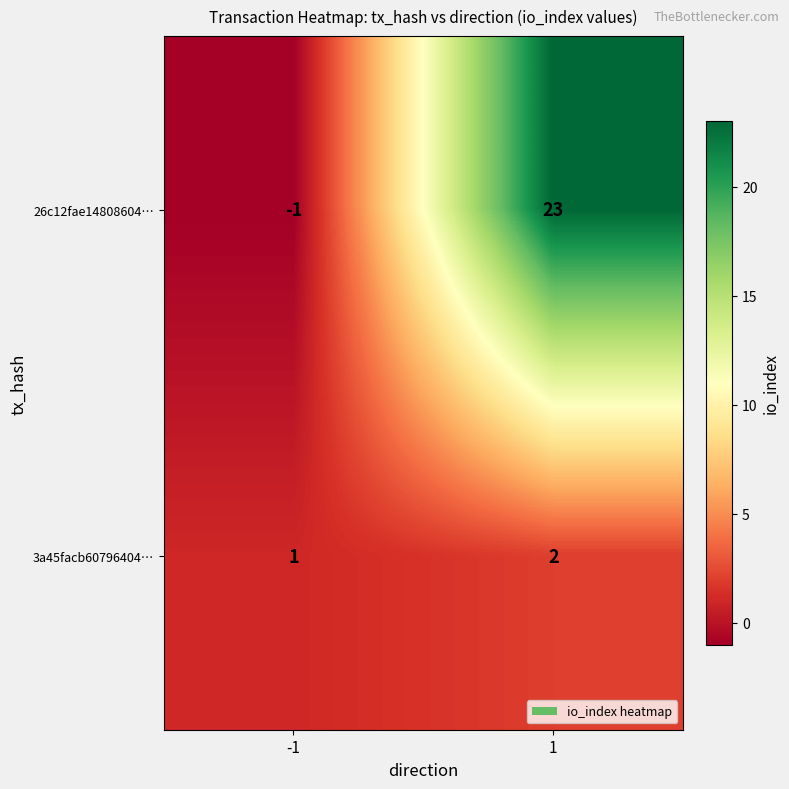

Which category has the highest value across all series?

1